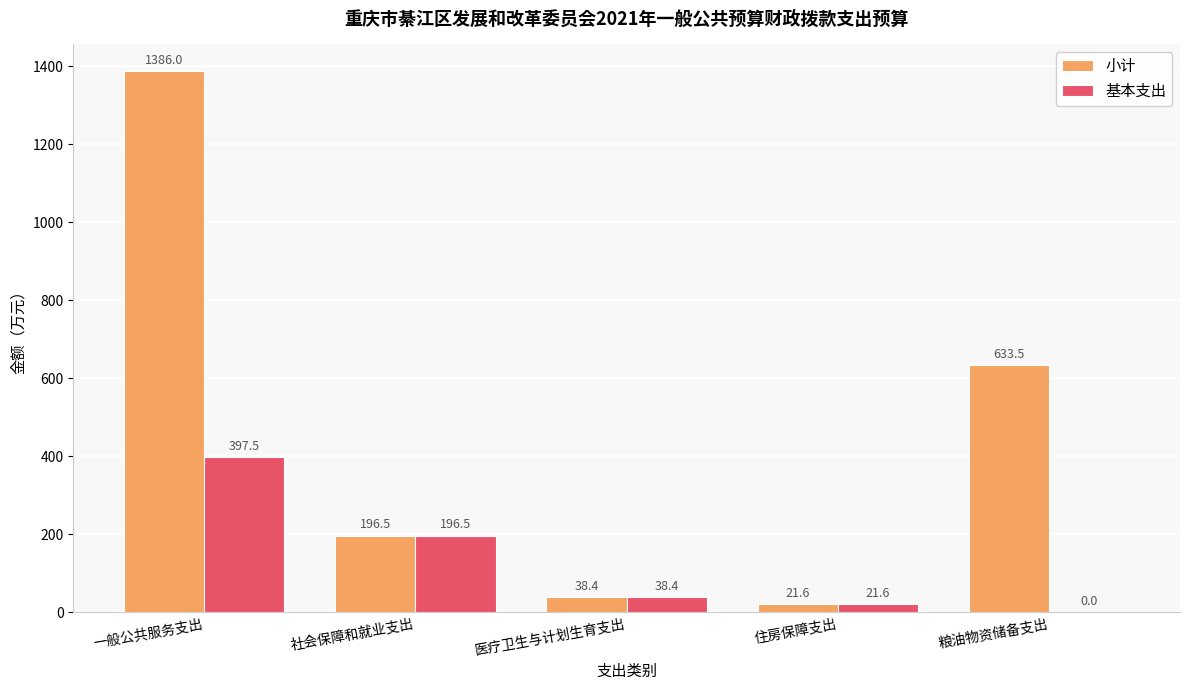

What is the average value of the 小计 series?

455.2